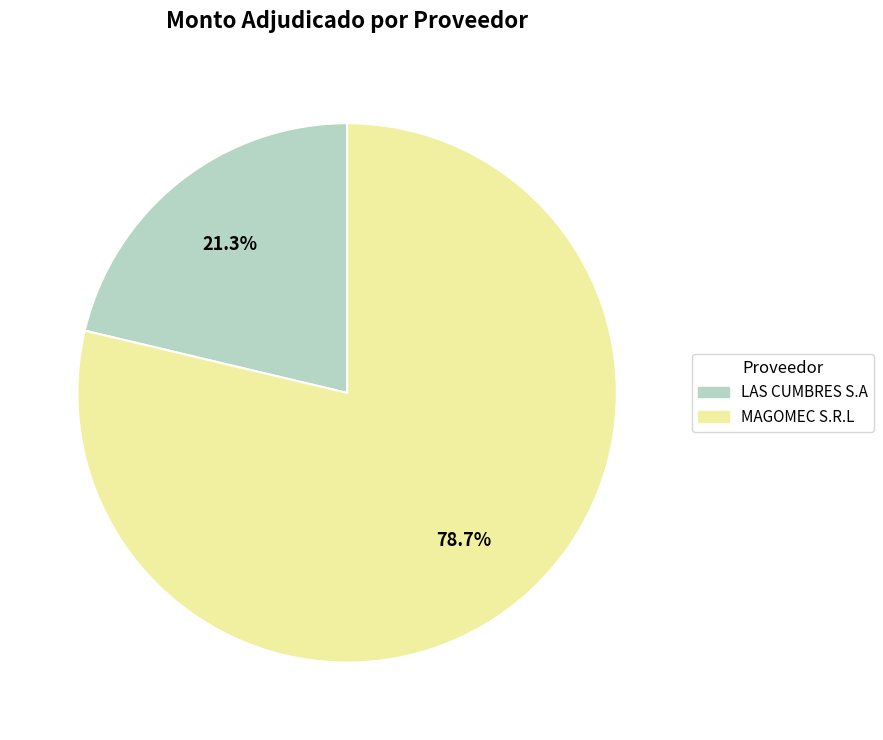

Count the number of slices in the pie.

2